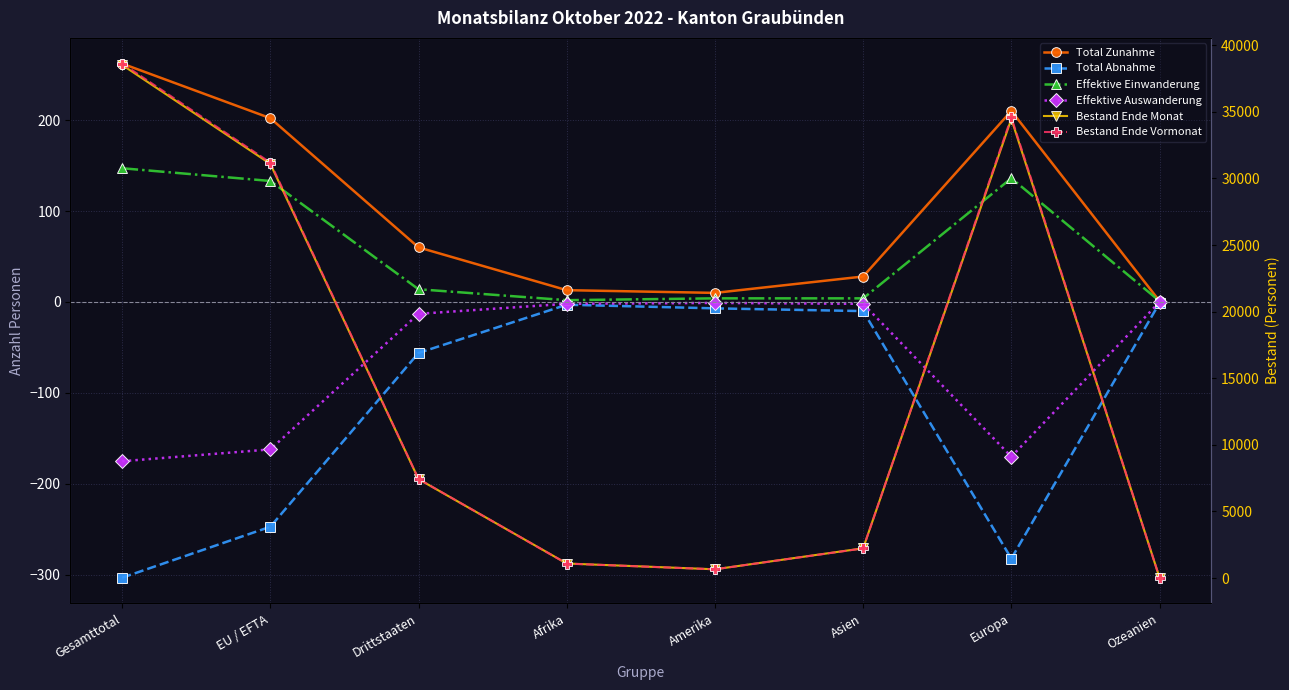

Where is the first local maximum for Bestand Ende Monat?

Europa